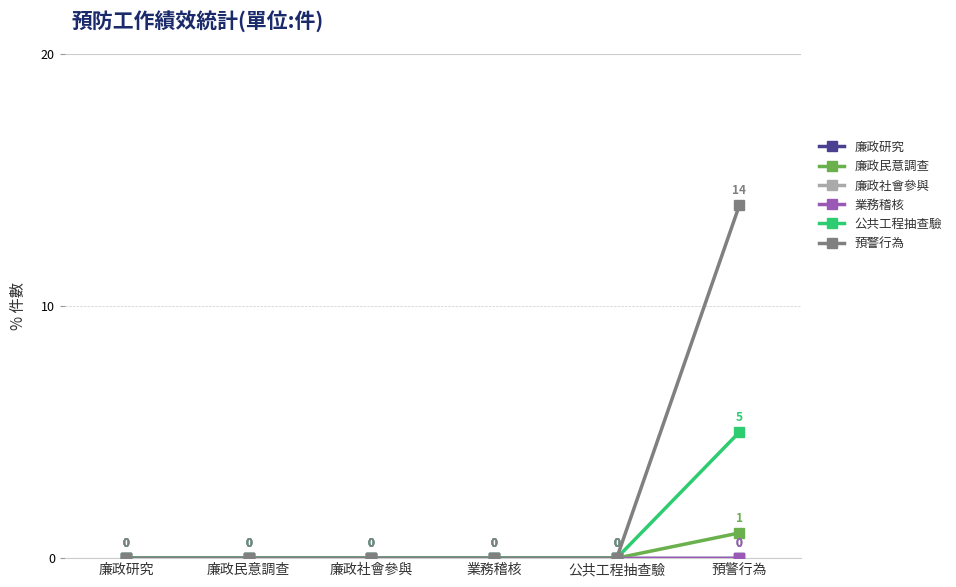

What is the maximum value for 廉政民意調查?

1